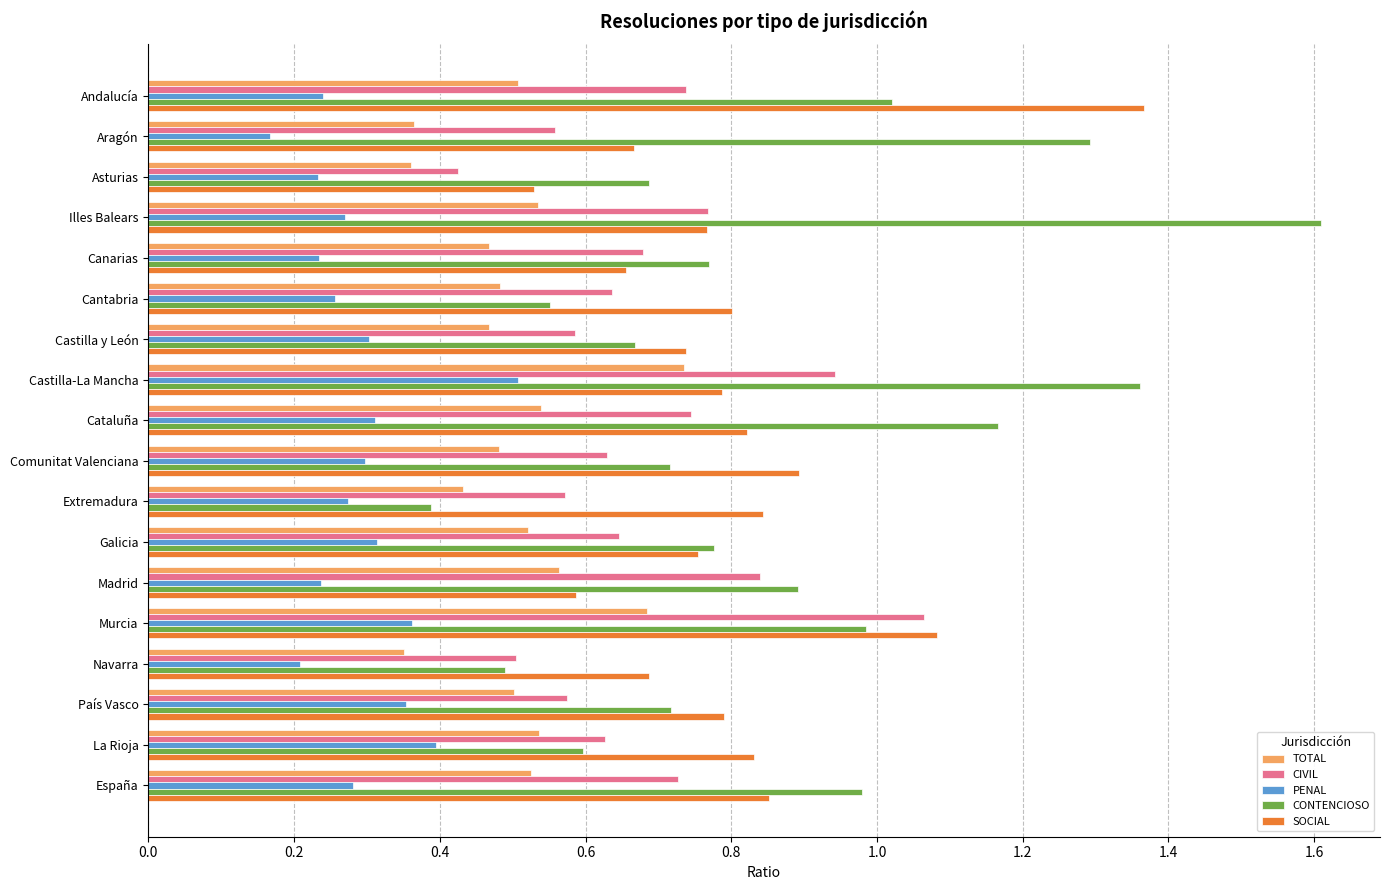

What is the sum of all TOTAL values?

9.1